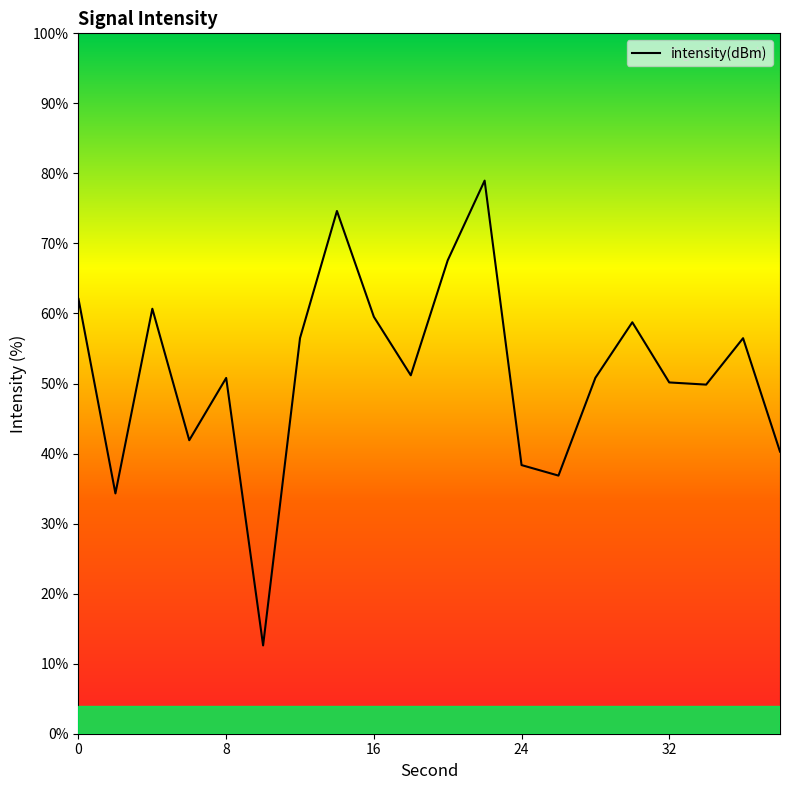

What is the smallest value displayed?

12.6